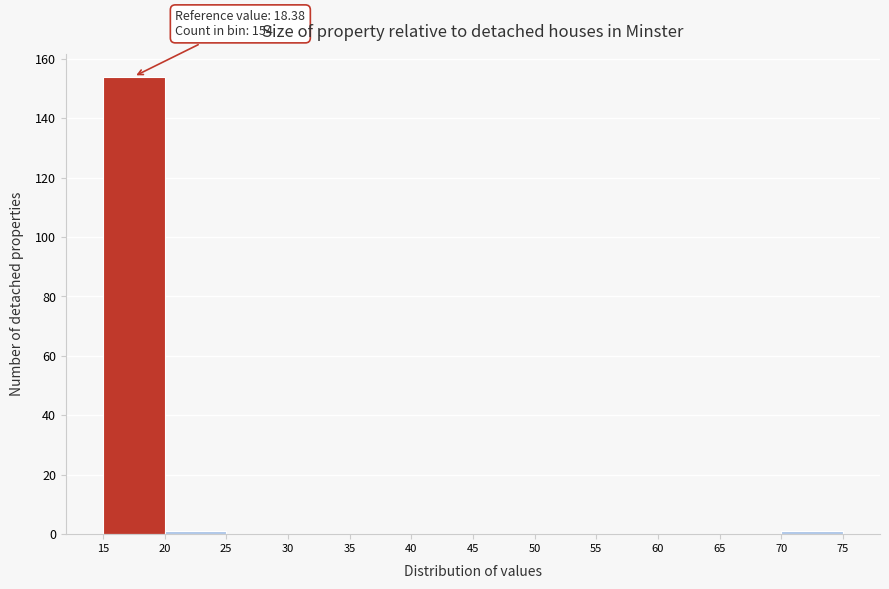

Which range on the x-axis has the tallest bar?

15 to 20